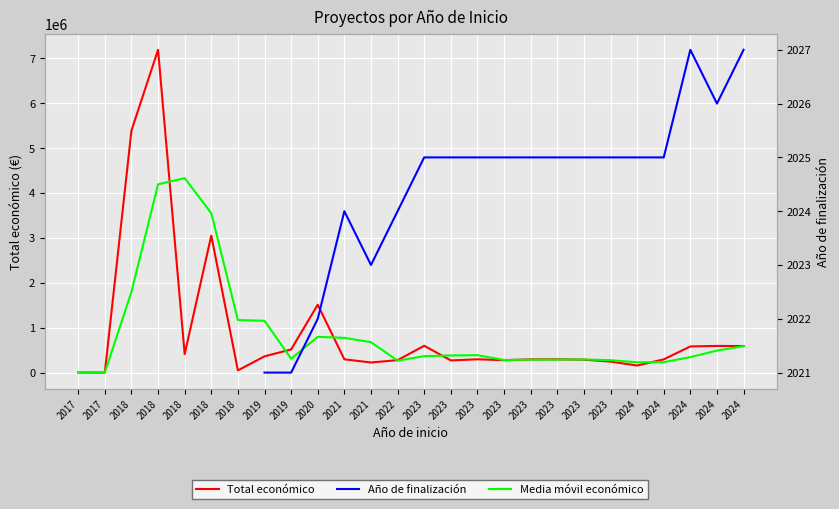

True or false: Media móvil económico has more than 1 points higher than both neighbors.

True